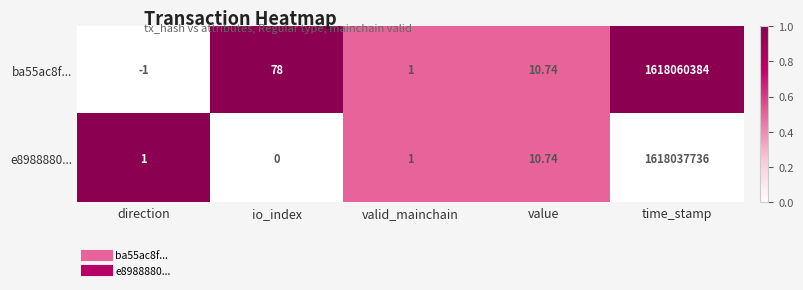

Where does the ba55ac8f... series first go above 10?

io_index